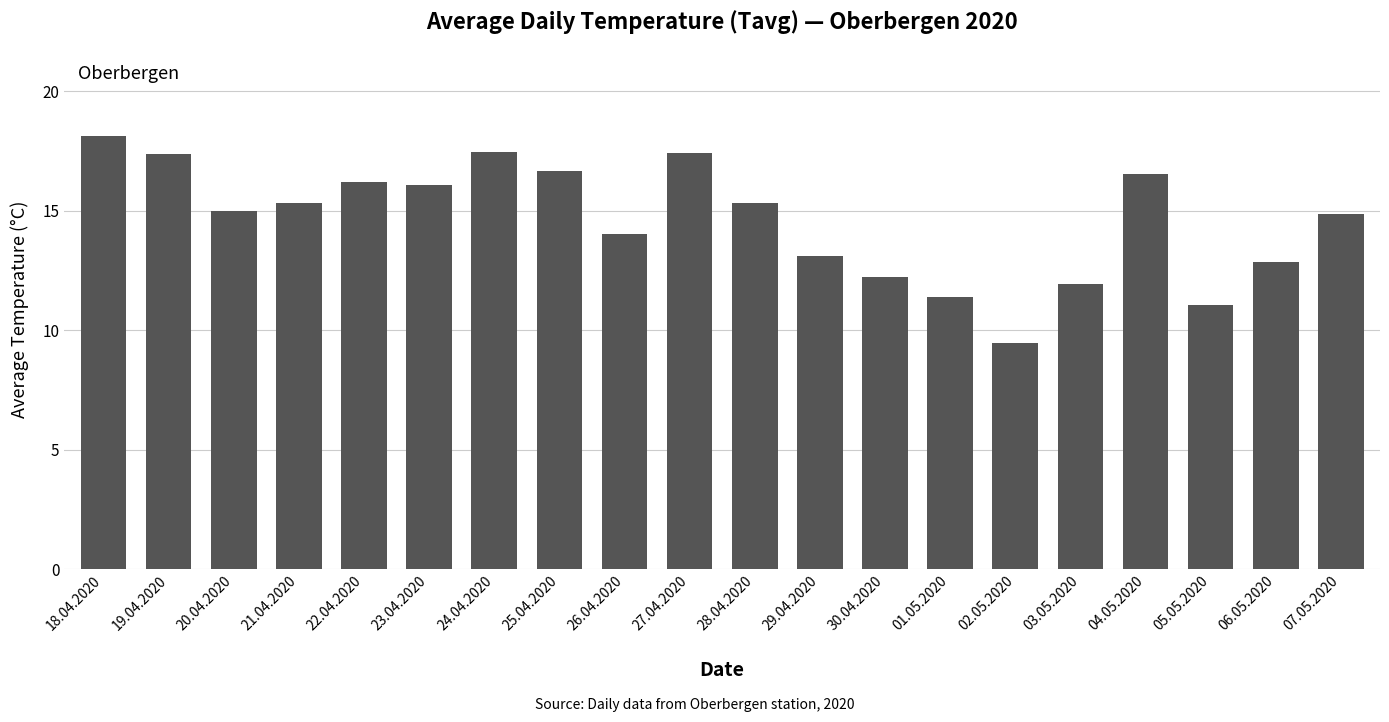

The chart shows a value of 6.8 at 05.05.2020. True or false?

False